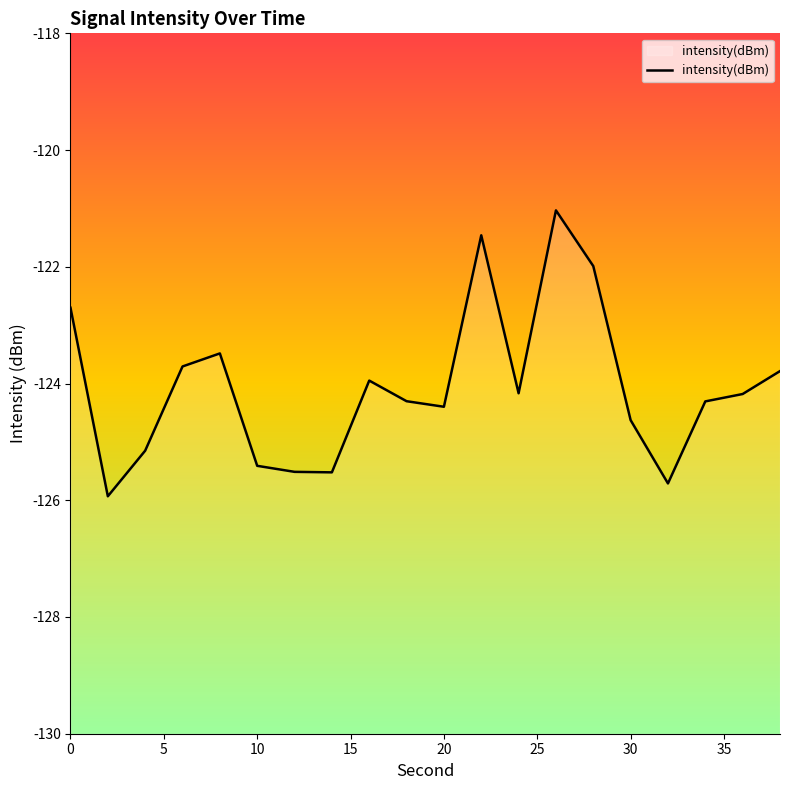

Is it true that the value at 20 is -58.0?

False